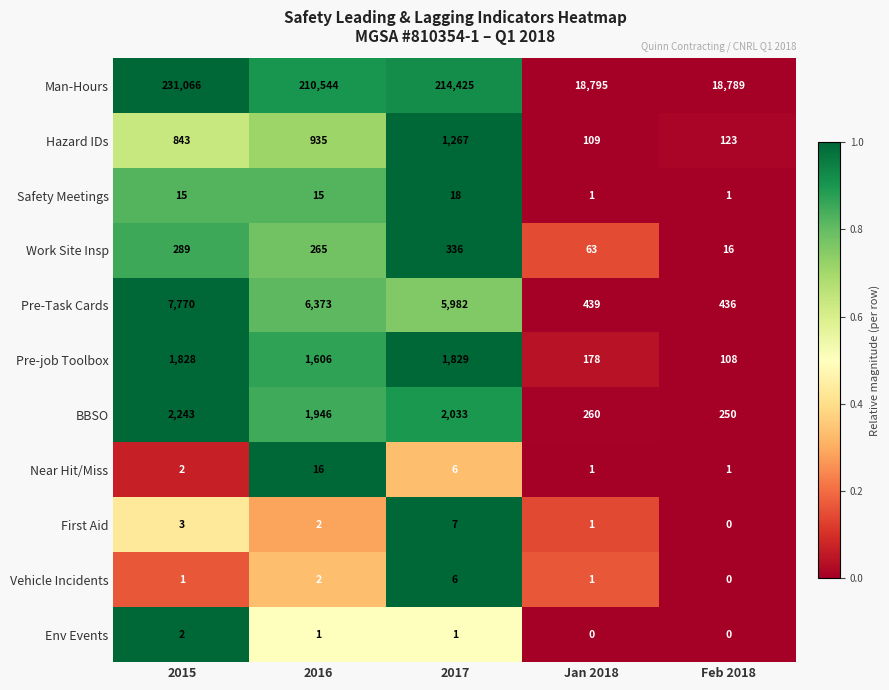

Is the value of First Aid at 2016 greater than the value of Man-Hours at Jan 2018?

No